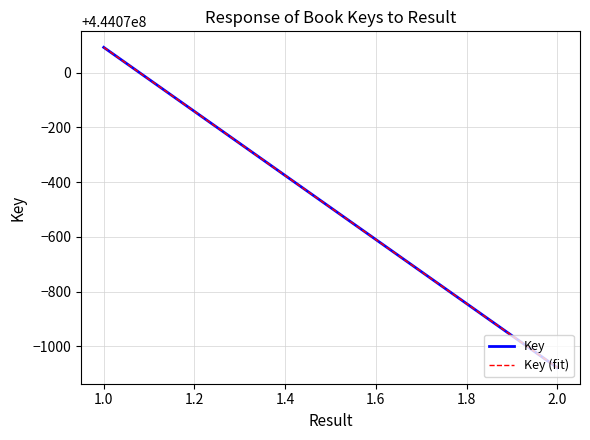

Is it true that Key equals 444070092 at 1.0?

True